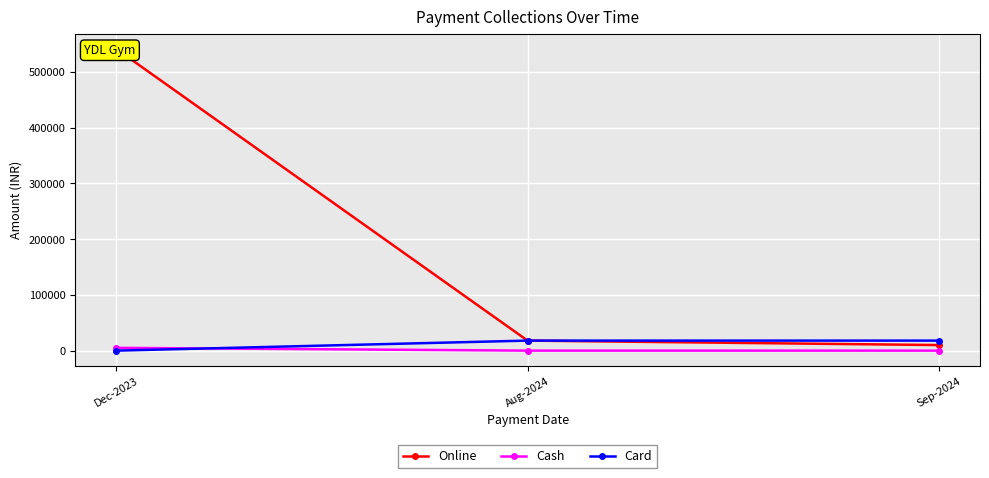

Rank the series by their maximum value, from lowest to highest.

Cash, Card, Online